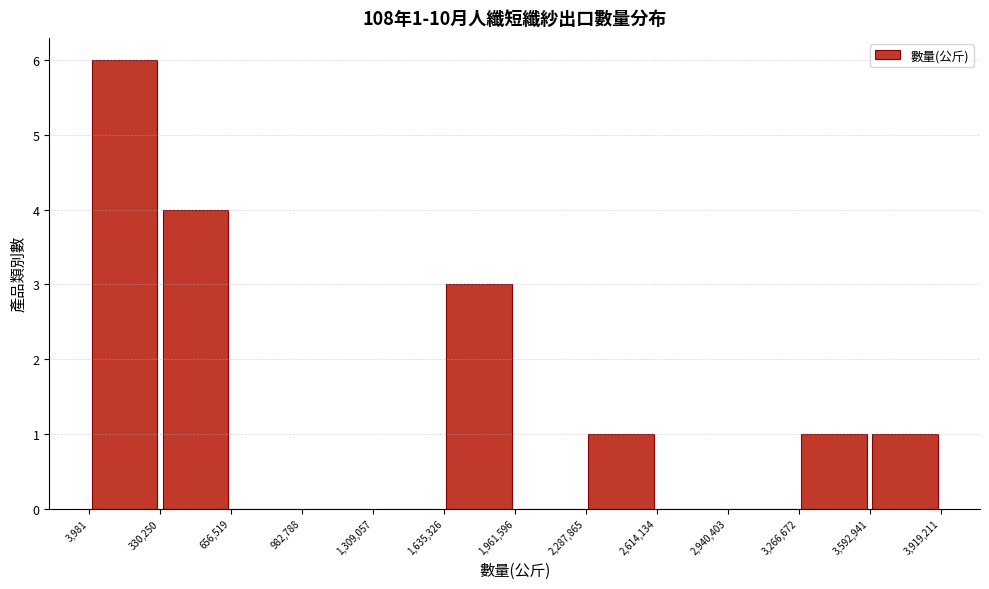

Over which range of the x-axis is the bar tallest?

3,981 to 330,250